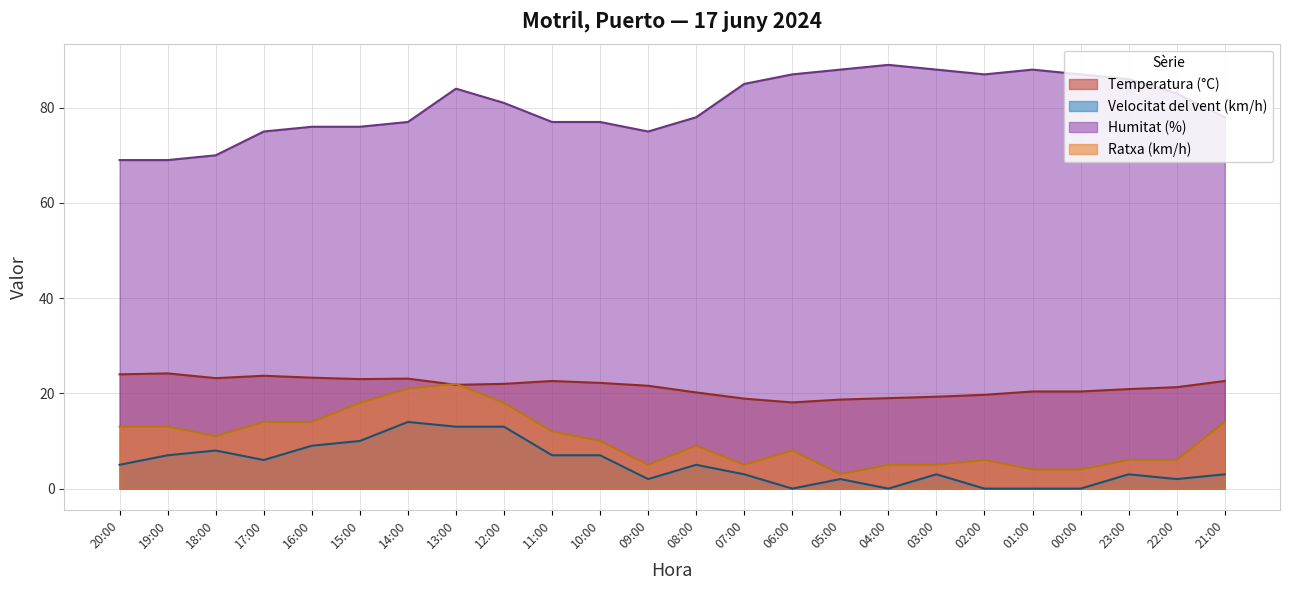

Does the chart have visible grid lines?

Yes